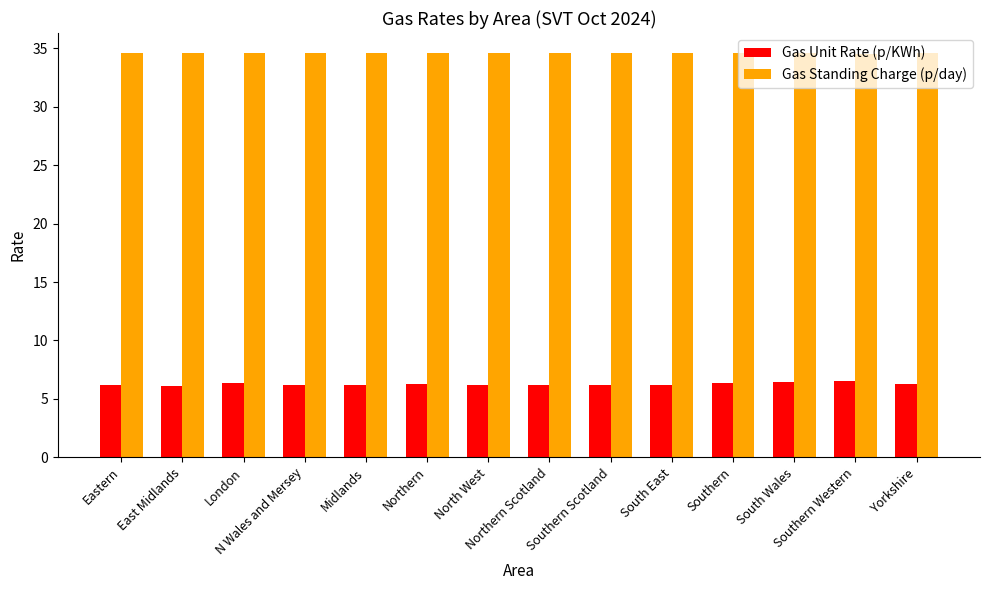

What is the spread (max minus min) of values at Southern?

28.2